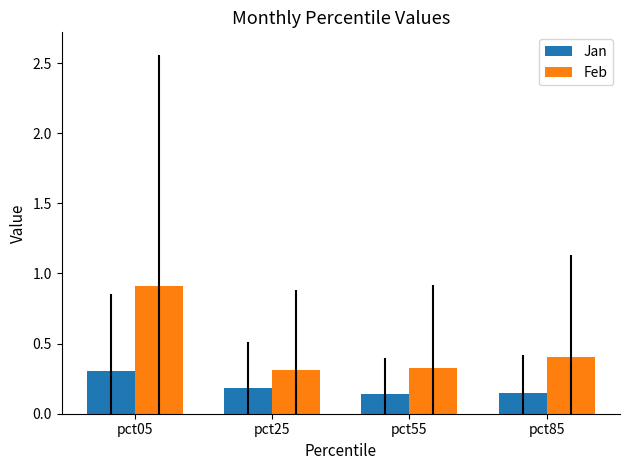

The Feb series shows 1.5 at pct05. True or false?

False